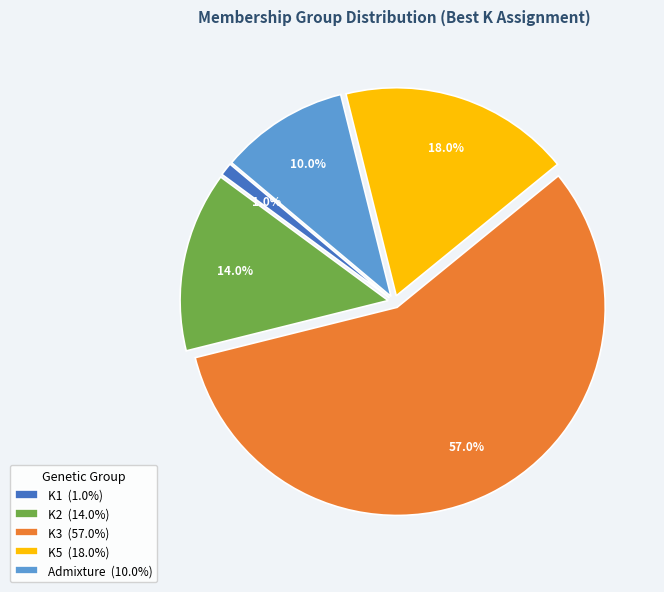

What is the ratio of the value at Admixture (10.0%) to the value at K1 (1.0%)?

10.0